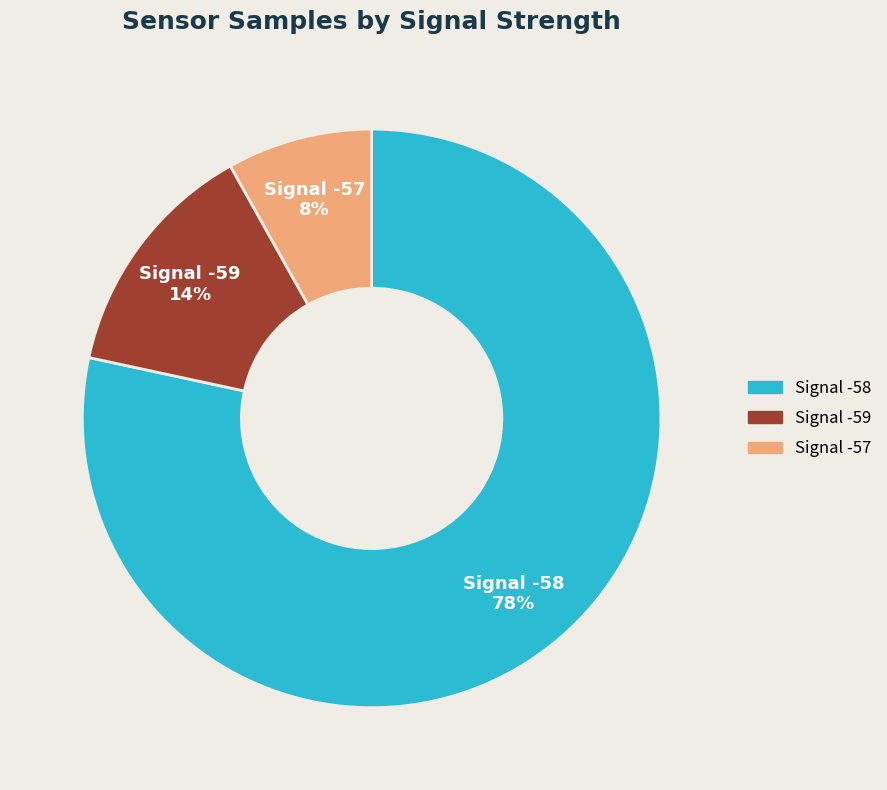

To the nearest percent, what is the average slice percentage?

33%